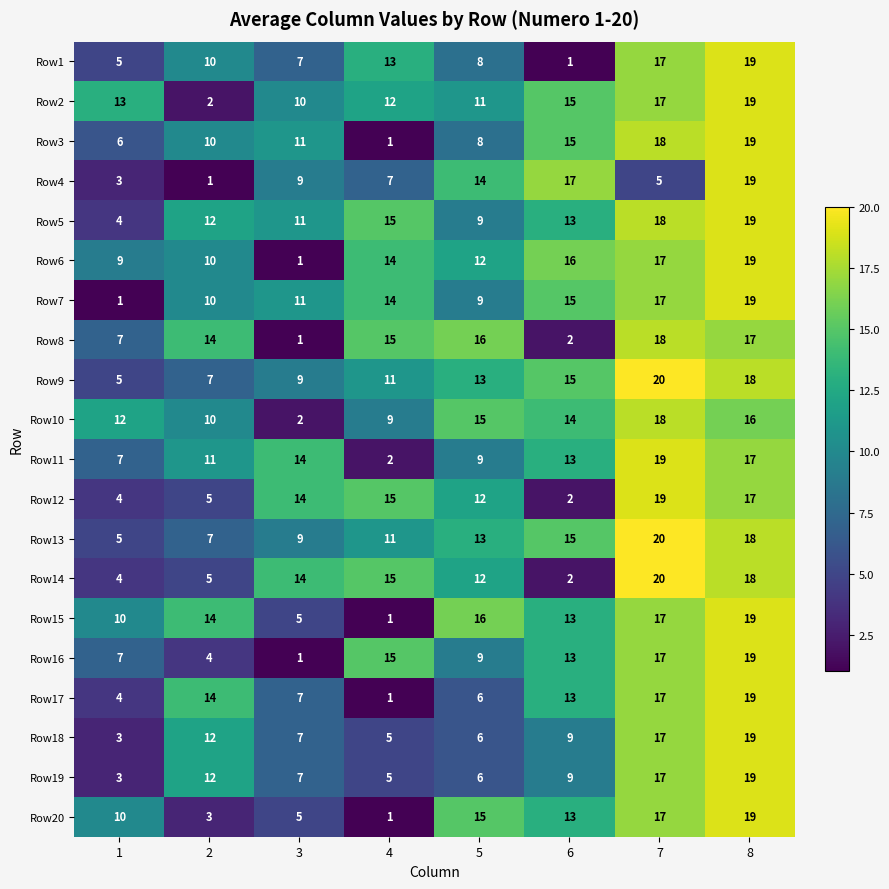

Between 6 and 8, which series saw the biggest shift?

Row1